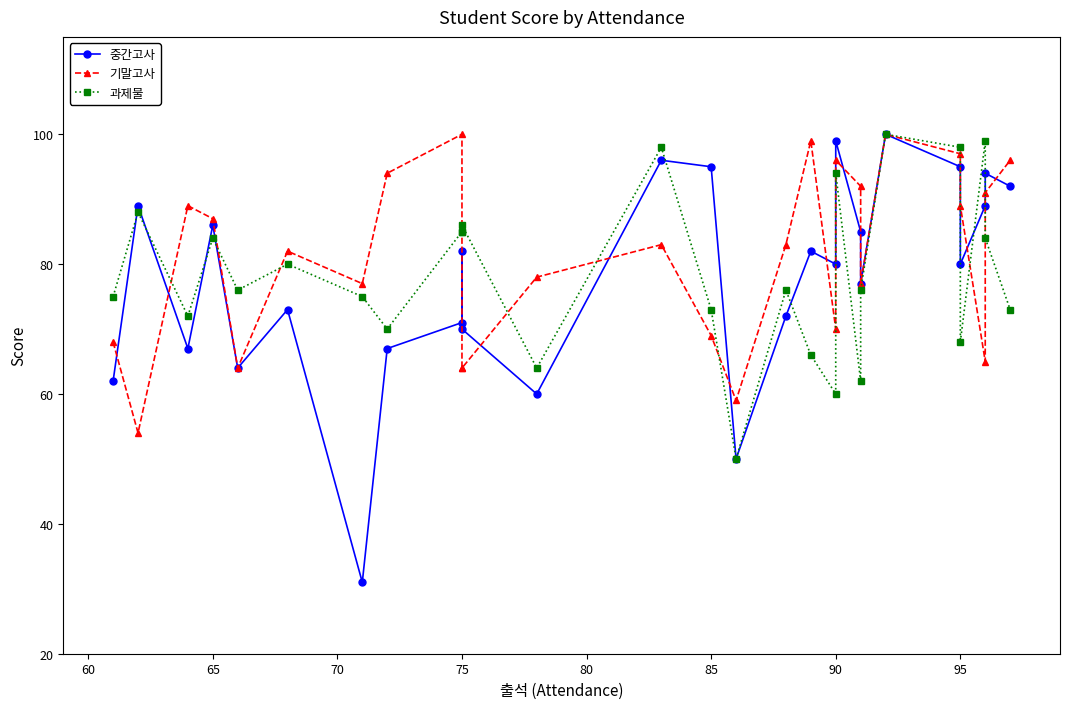

Which series has the largest total across all categories?

기말고사